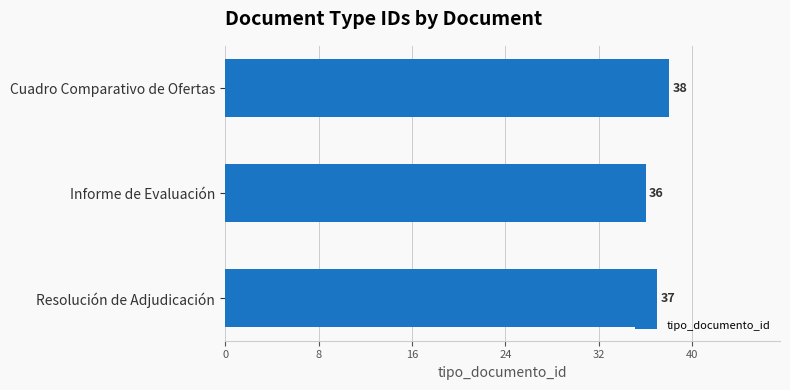

What is the change in value from Informe de Evaluación to Resolución de Adjudicación?

+1